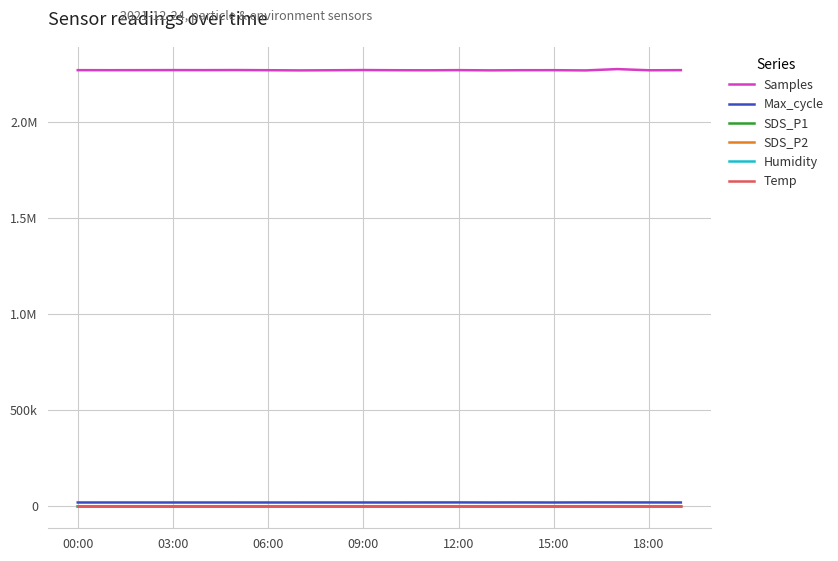

What are all the series names shown in the legend?

Samples, Max_cycle, SDS_P1, SDS_P2, Humidity, Temp